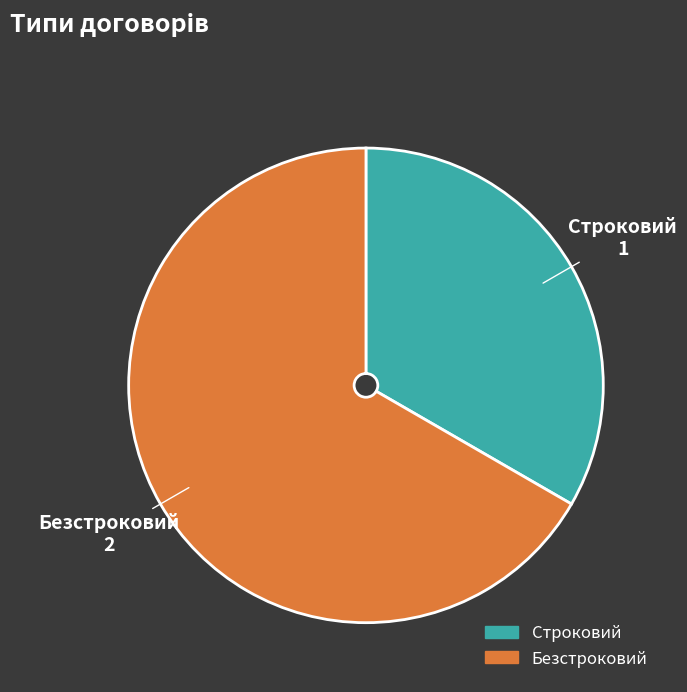

Is the sum of Строковий and Безстроковий greater than half?

Yes